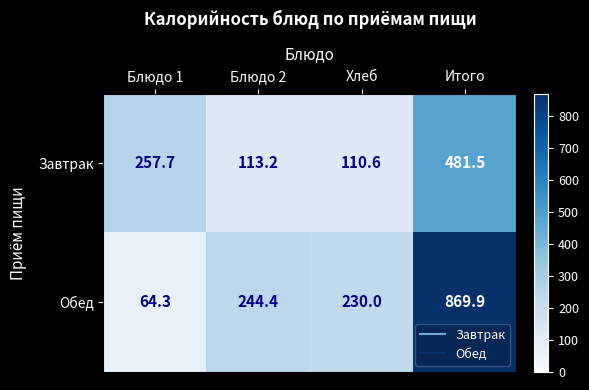

The value of Обед at Блюдо 1 is 64.3. True or false?

True